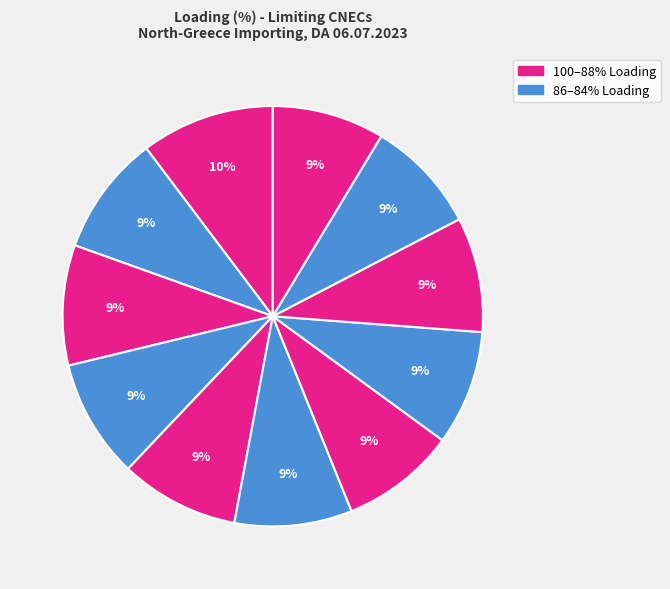

How many slices are in this pie chart?

11